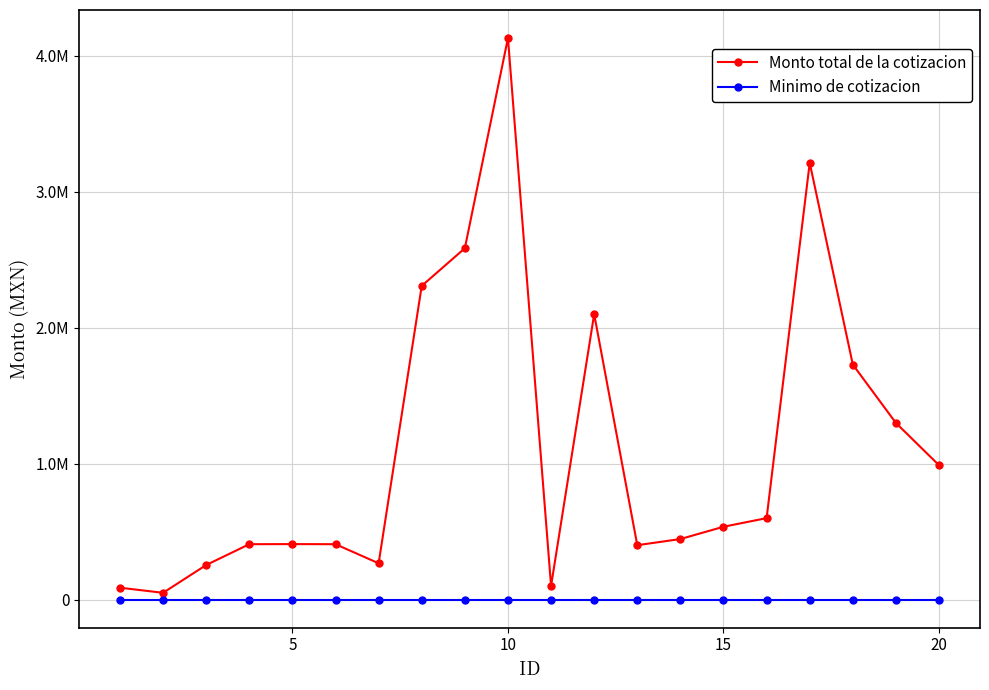

What are all the series names shown in the legend?

Monto total de la cotizacion, Minimo de cotizacion